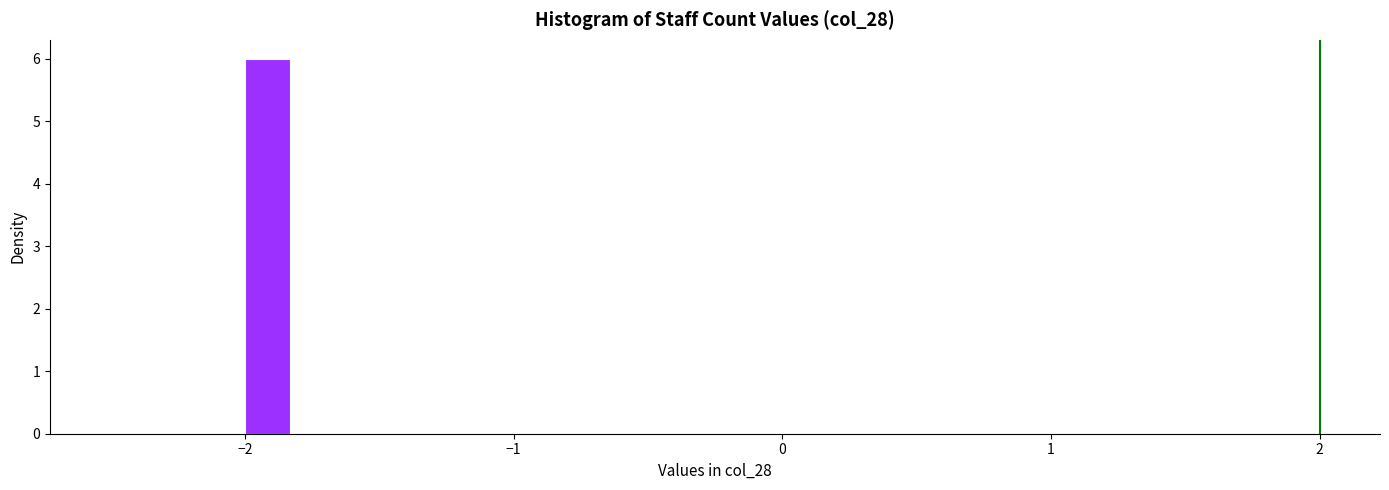

Read against the x-axis, roughly where is the centre of the tallest bar?

-1.9